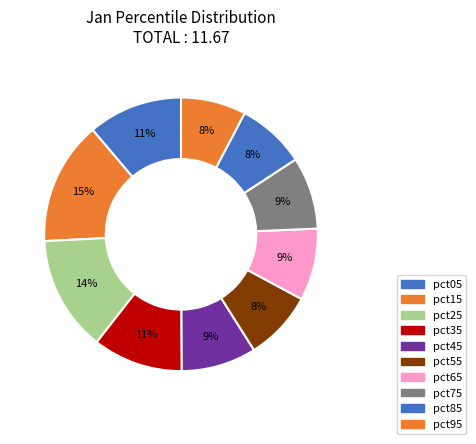

How many slices are in this pie chart?

10